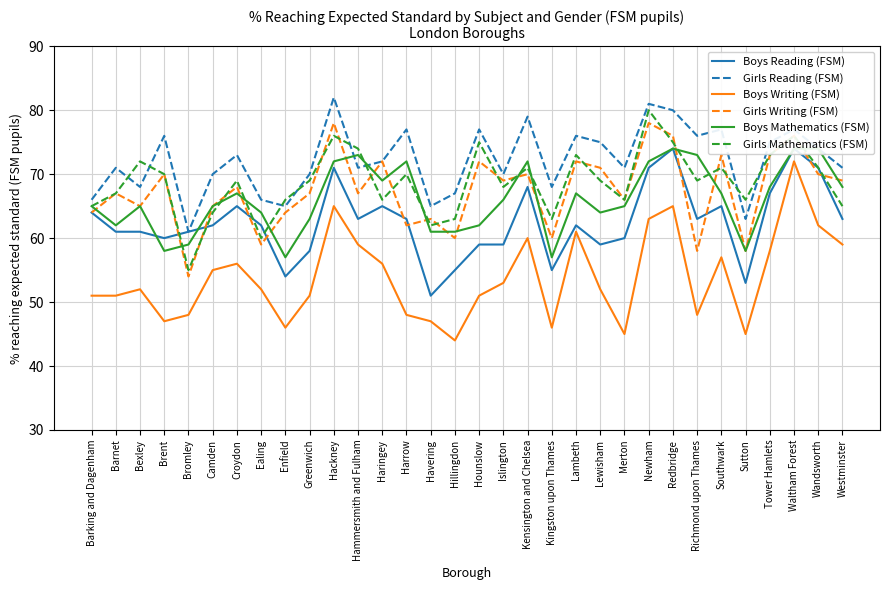

Rank the series by their maximum value, from lowest to highest.

Boys Writing (FSM), Boys Reading (FSM), Boys Mathematics (FSM), Girls Writing (FSM), Girls Mathematics (FSM), Girls Reading (FSM)